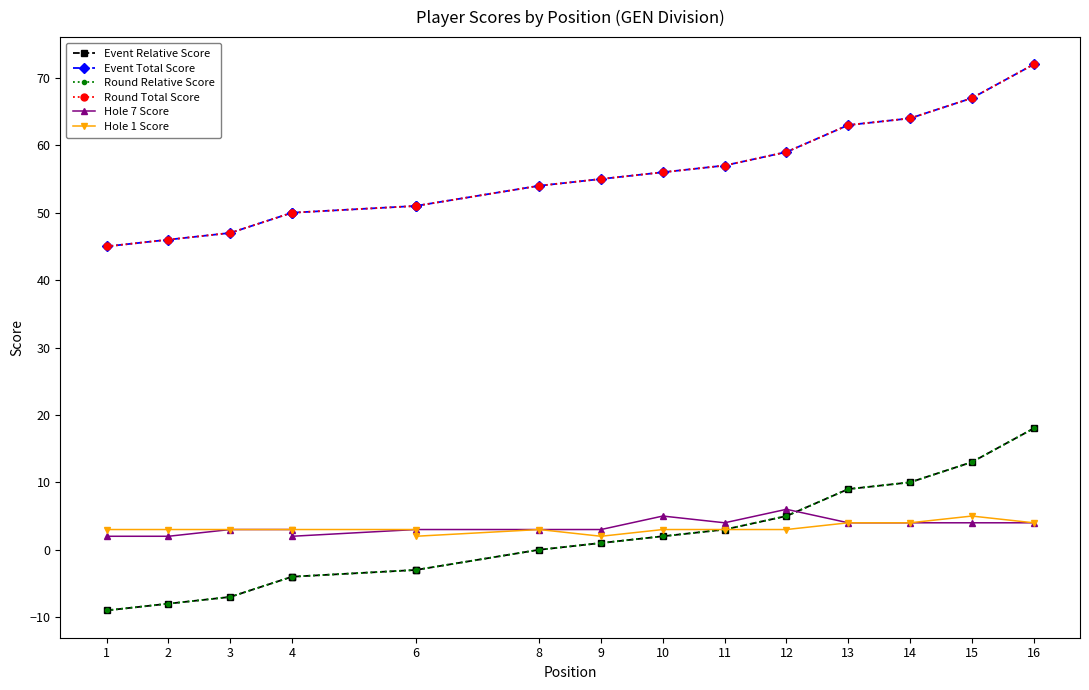

Which category has the lowest value across all series?

1